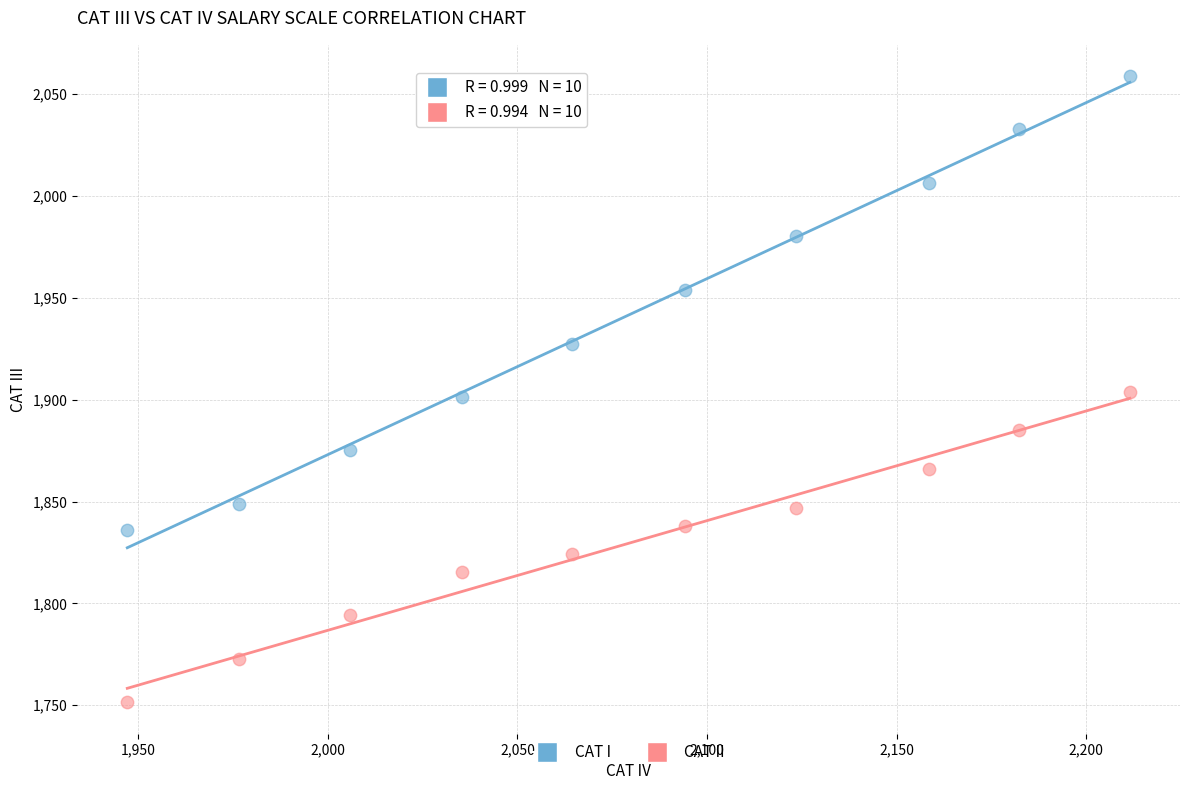

In the CAT I series, what Y value is closest to 1947?

1954.1